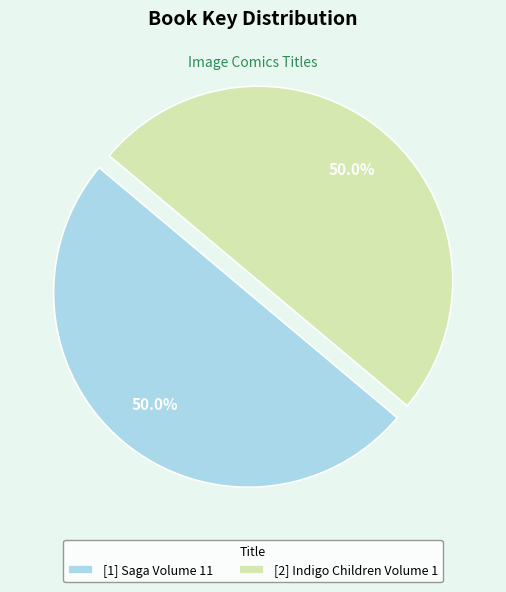

What is the ratio of the value at [1] Saga Volume 11 to the value at [2] Indigo Children Volume 1?

1.0